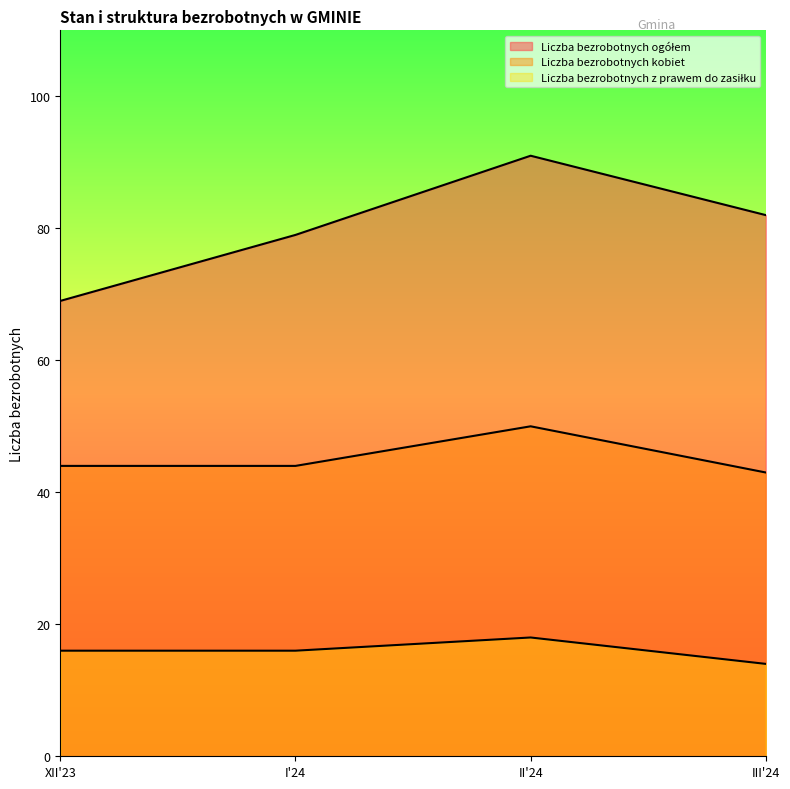

At which label does Liczba bezrobotnych z prawem do zasiłku reach its peak?

II'24